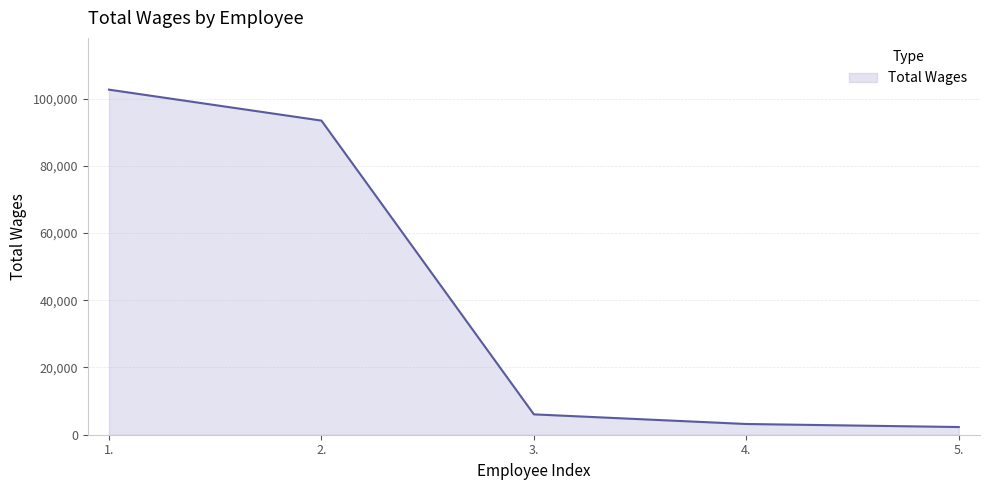

What is the change in value from 2. to 3.?

-87375